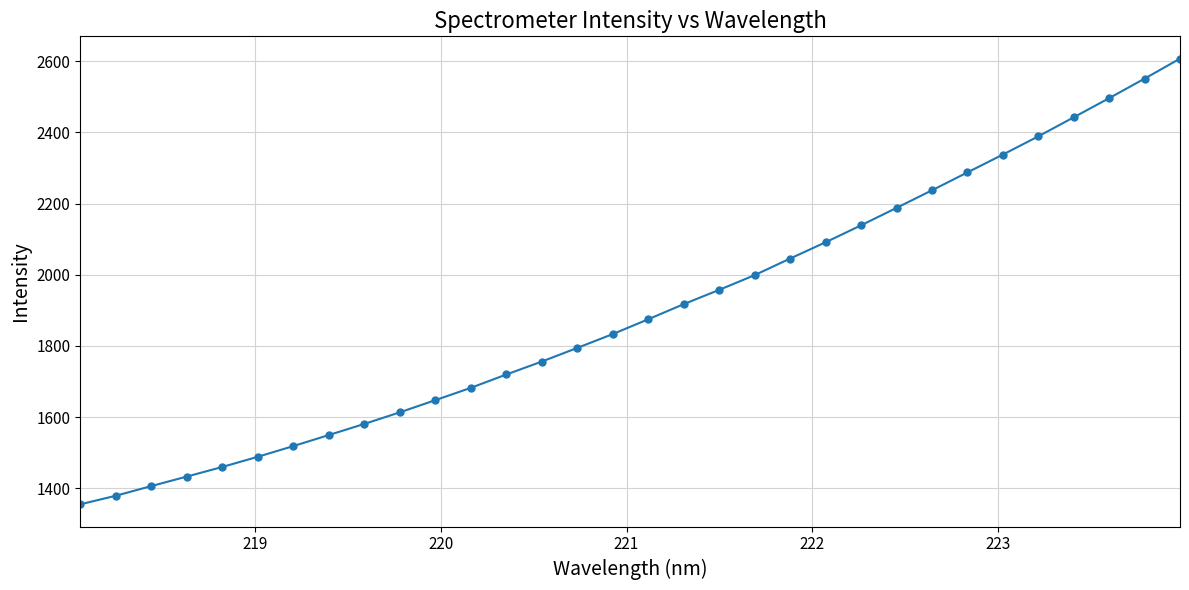

What is the greatest value displayed?

2607.3